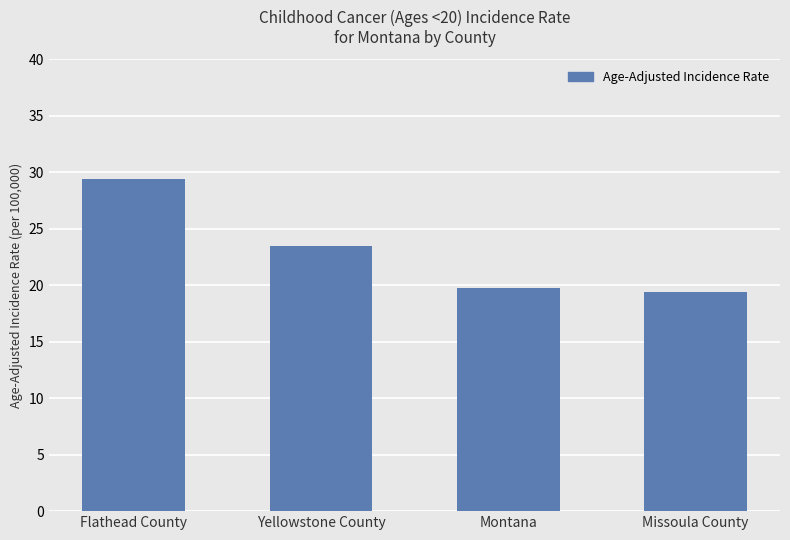

What is the difference between the values at Missoula County and Montana?

0.4